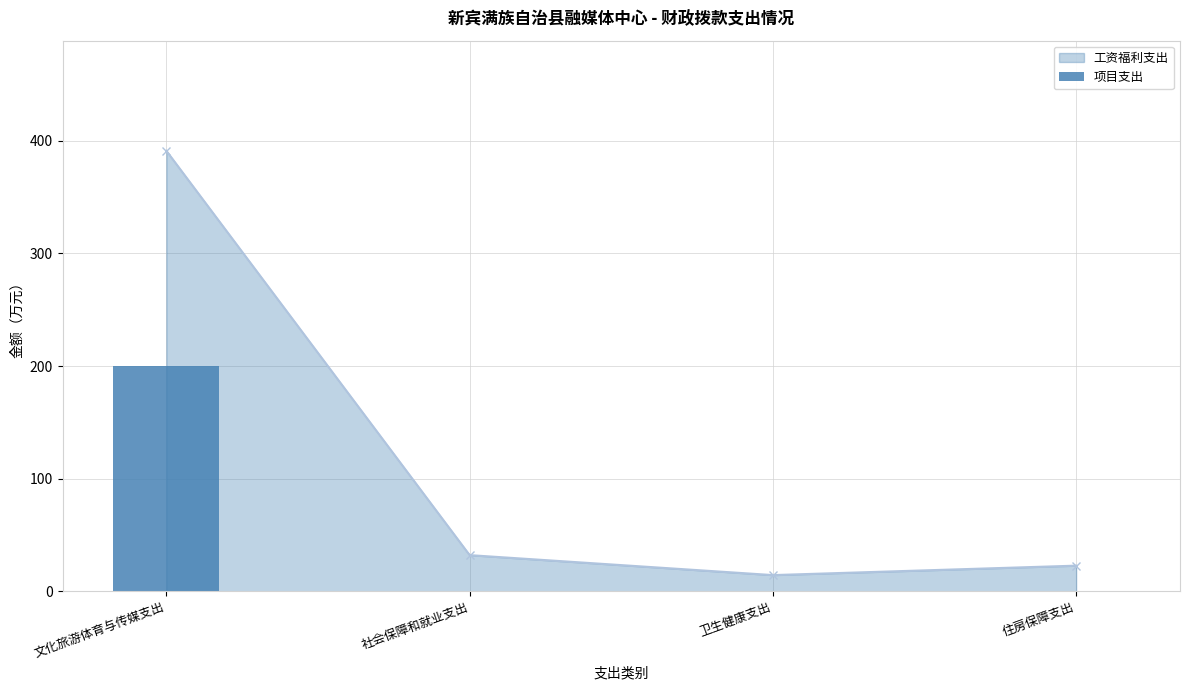

What is the value of the 1st bar from the left?

200